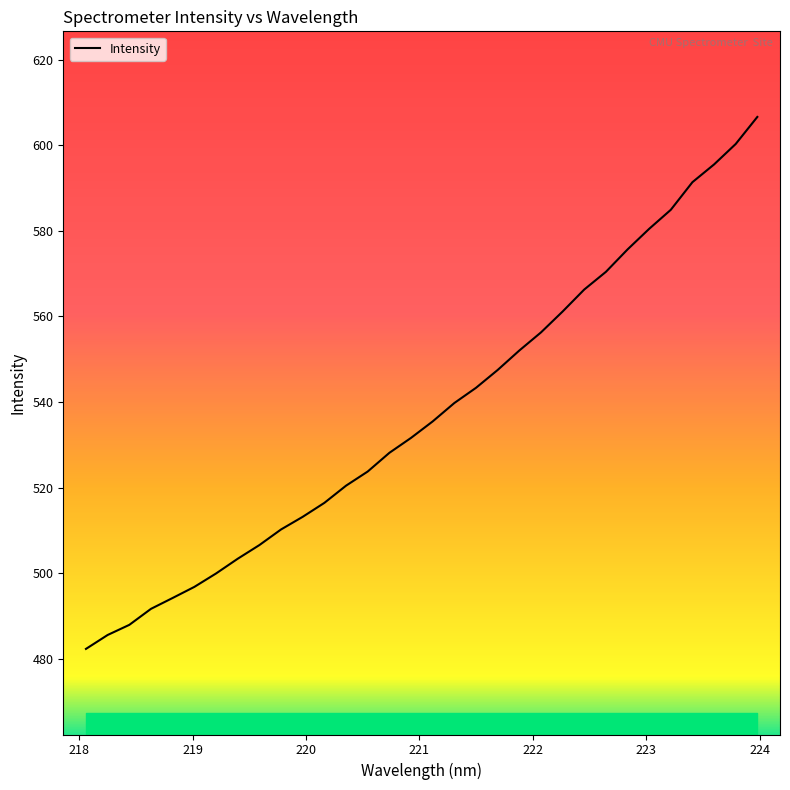

What is the greatest value displayed?

606.6